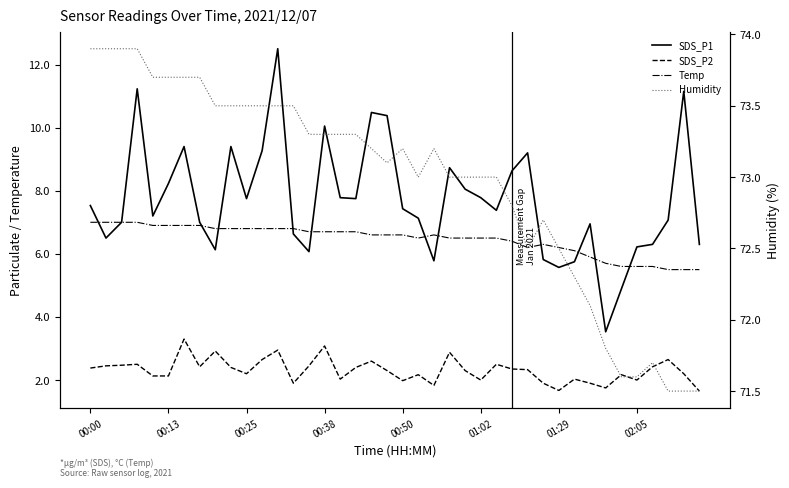

The value of Humidity at 12 is 118.9. True or false?

False